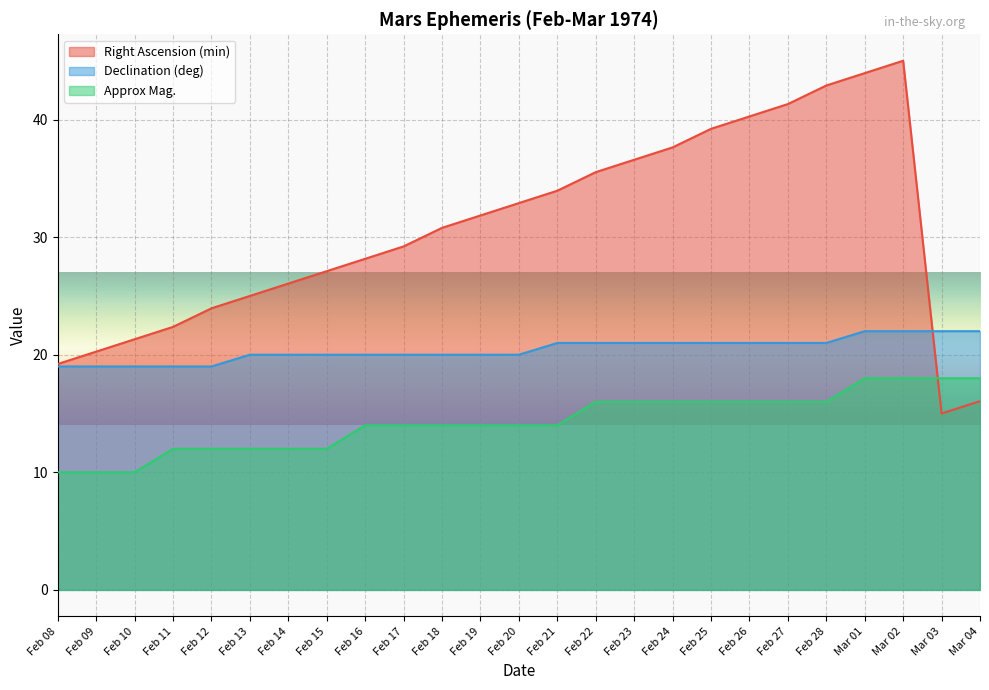

Which has a higher value, Feb 14 or Feb 27?

Feb 27